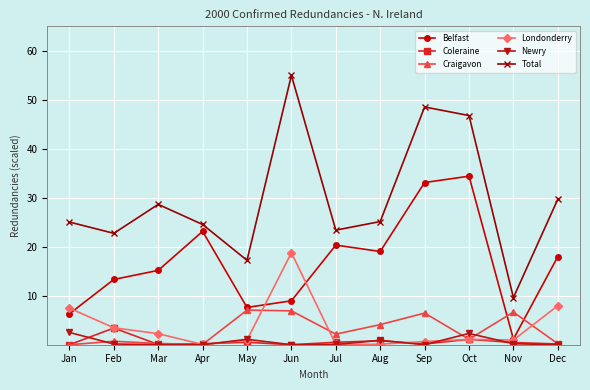

At which category does Total reach its first local peak?

Mar